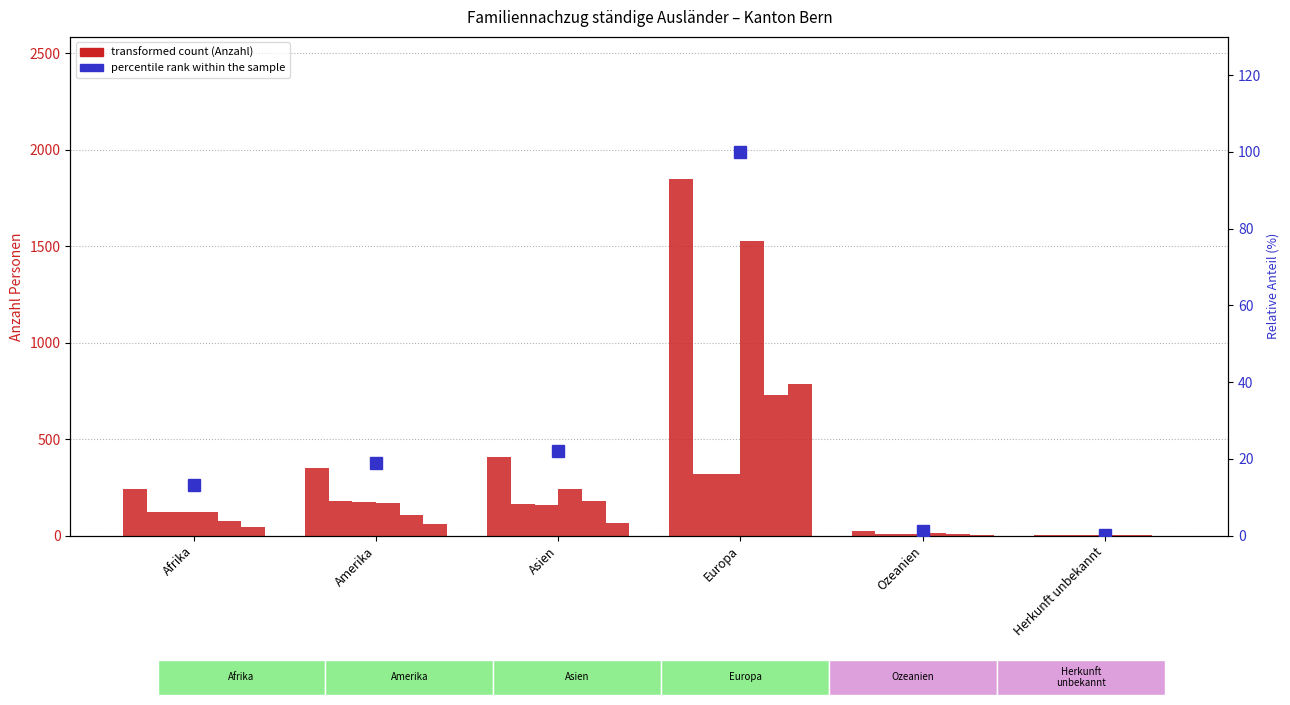

Are the bars grouped side by side (vs. stacked)?

Yes